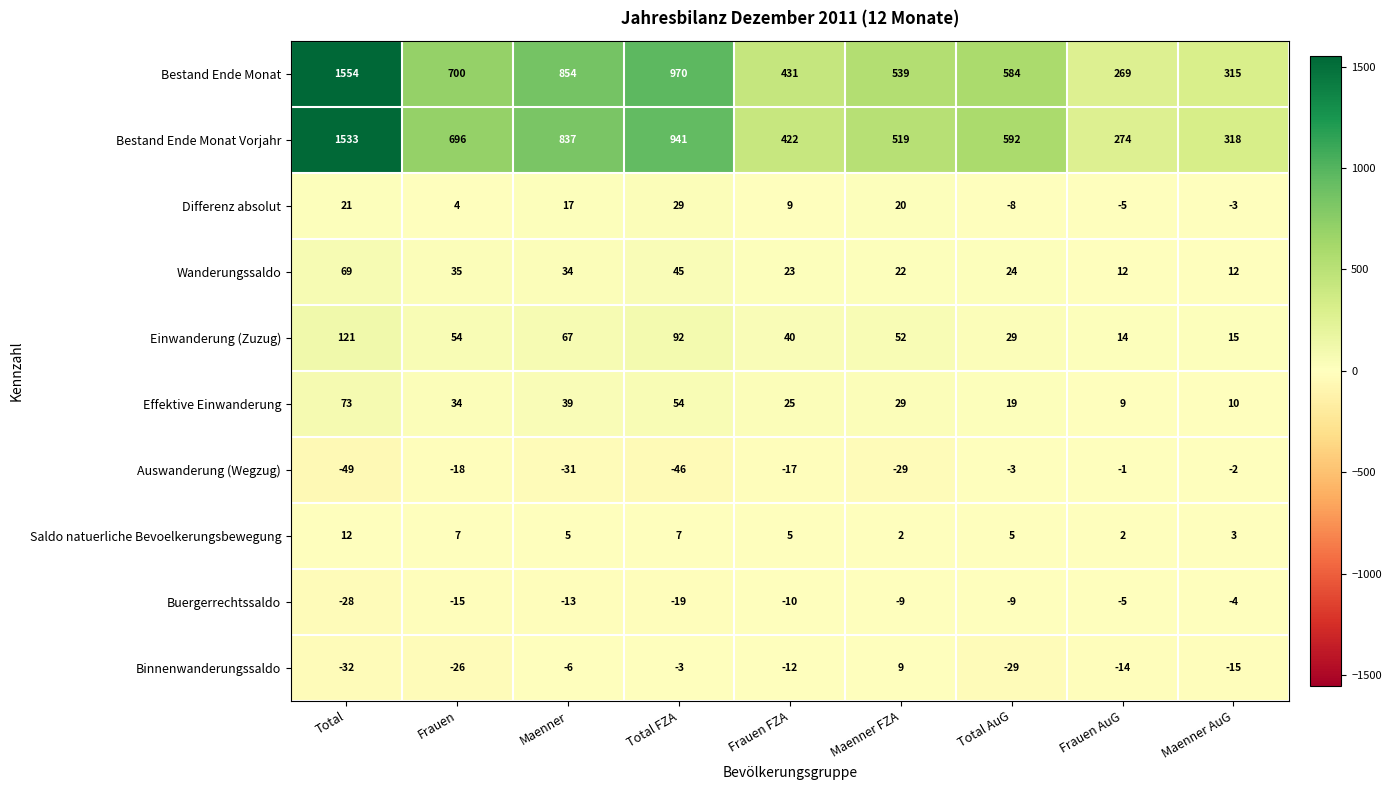

Rank the series at Total AuG from lowest to highest value.

Binnenwanderungssaldo, Buergerrechtssaldo, Differenz absolut, Auswanderung (Wegzug), Saldo natuerliche Bevoelkerungsbewegung, Effektive Einwanderung, Wanderungssaldo, Einwanderung (Zuzug), Bestand Ende Monat, Bestand Ende Monat Vorjahr